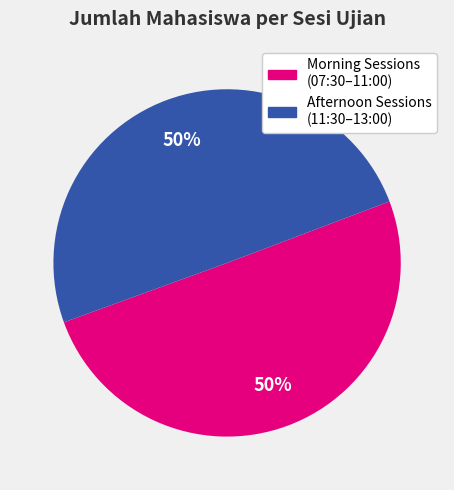

Count the number of slices in the pie.

2